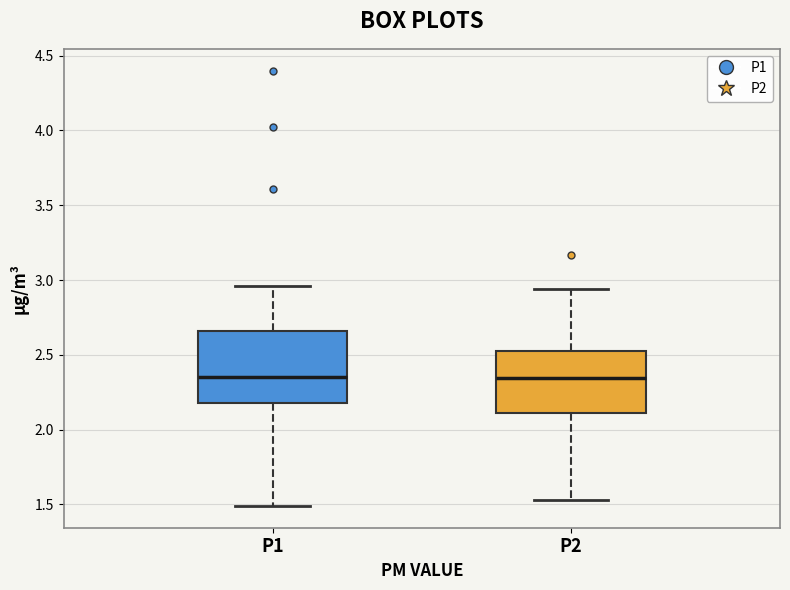

Where does the lower whisker of the box for P1 end on the y-axis? The values are not printed on the chart, so give them approximately, as read against the axis.

1.50